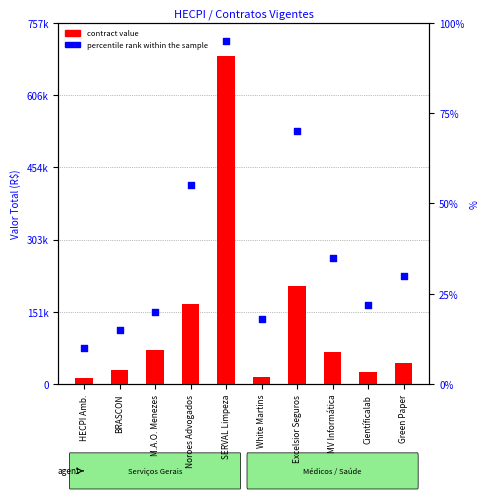

Which series reaches the maximum Y coordinate?

contract value